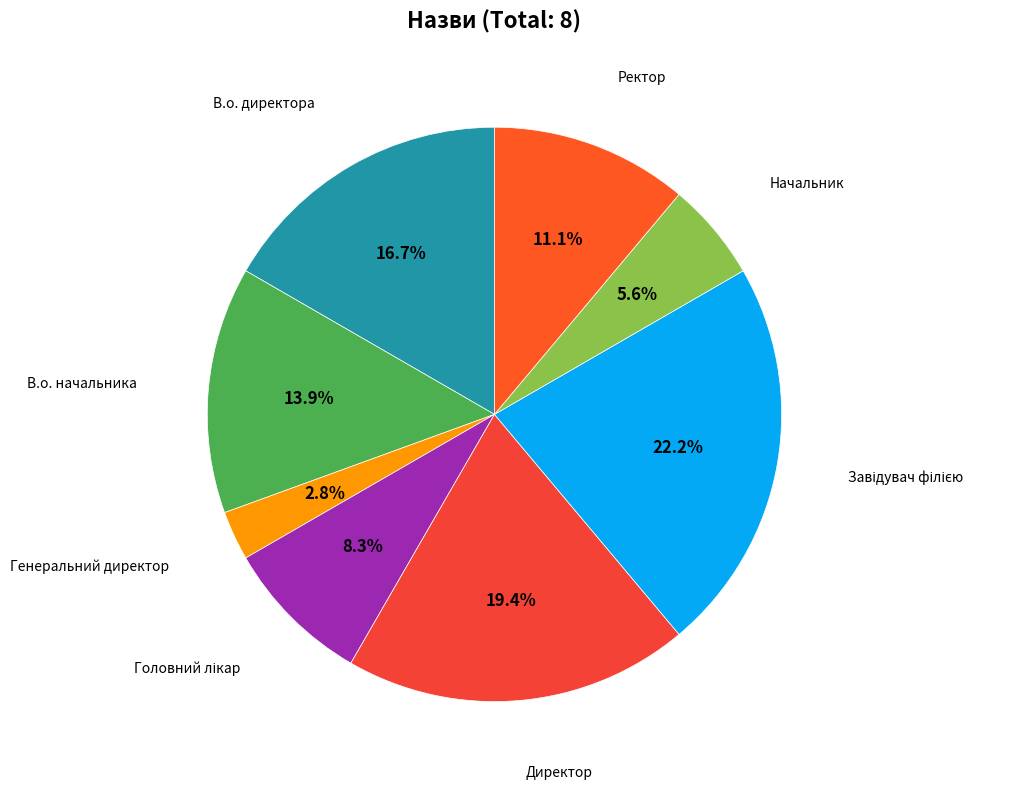

Is there any slice that represents more than half of the pie?

No